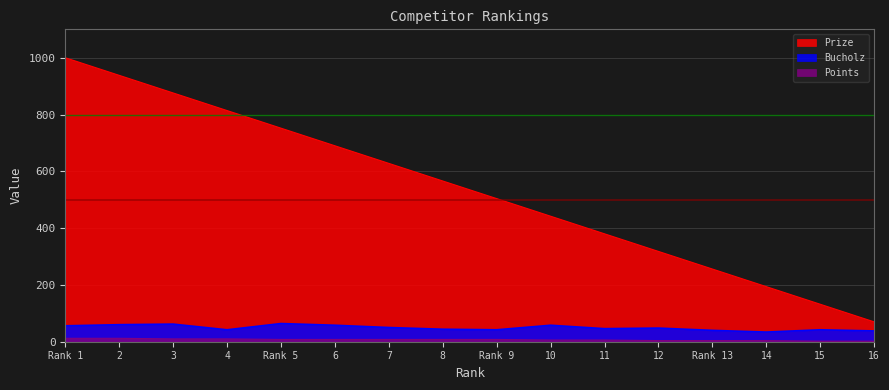

What are all the series names shown in the legend?

Prize, Bucholz, Points